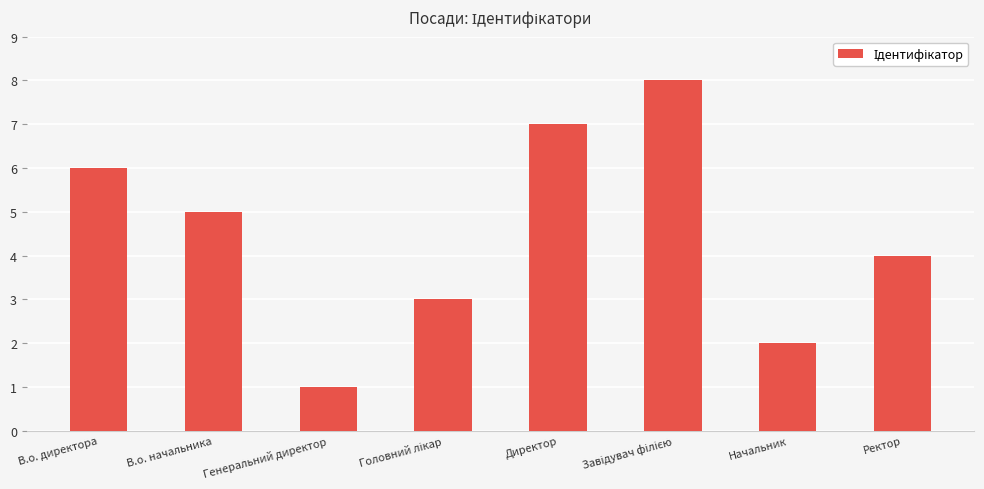

True or false: the data shows 7 at В.о. начальника.

False